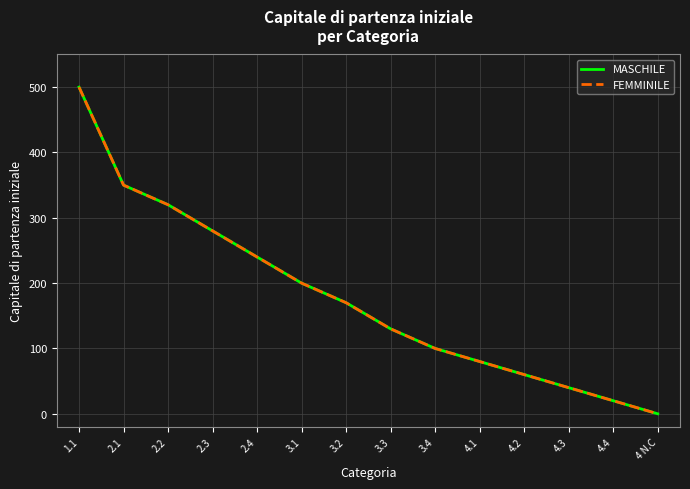

Does the chart display data point markers on the line(s)?

No